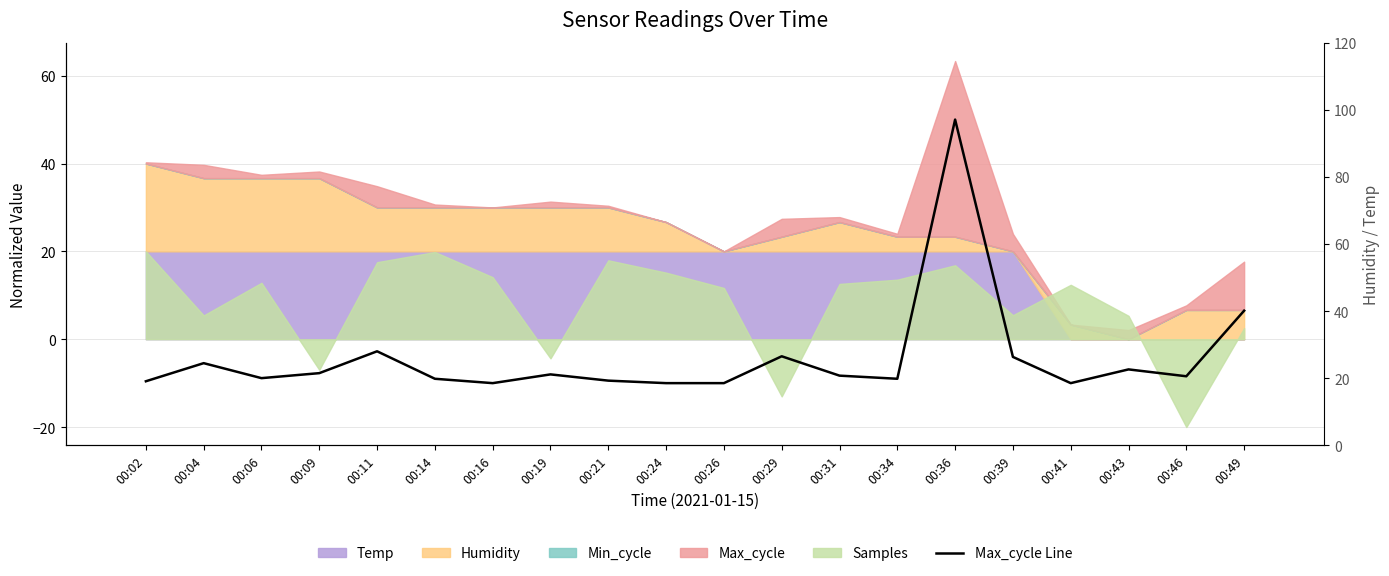

Reading right to left, what are all the values shown in this chart?

6.5	-8.4	-6.9	-10.0	-4.0	50.0	-9.0	-8.3	-3.9	-10.0	-10.0	-9.4	-8.0	-10.0	-9.0	-2.7	-7.7	-8.9	-5.5	-9.6